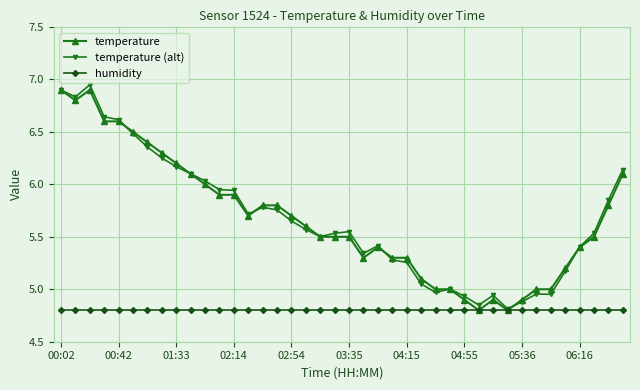

True or false: temperature (alt) has more than 1 points higher than both neighbors.

True